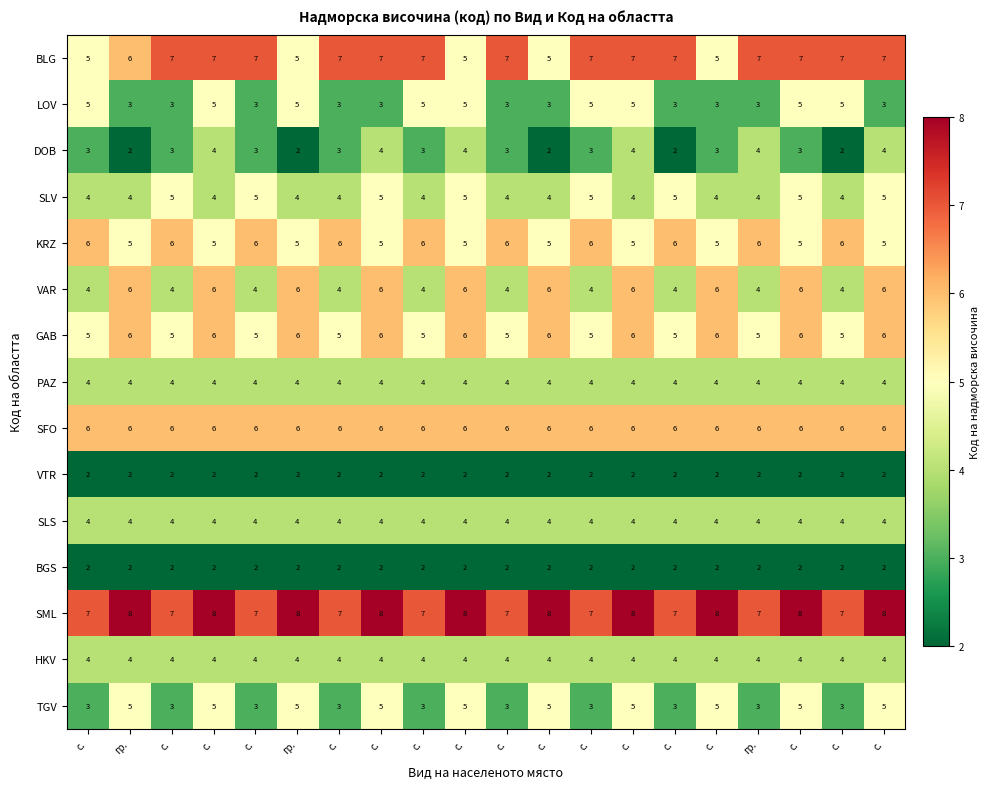

Count the number of categories in the chart.

20